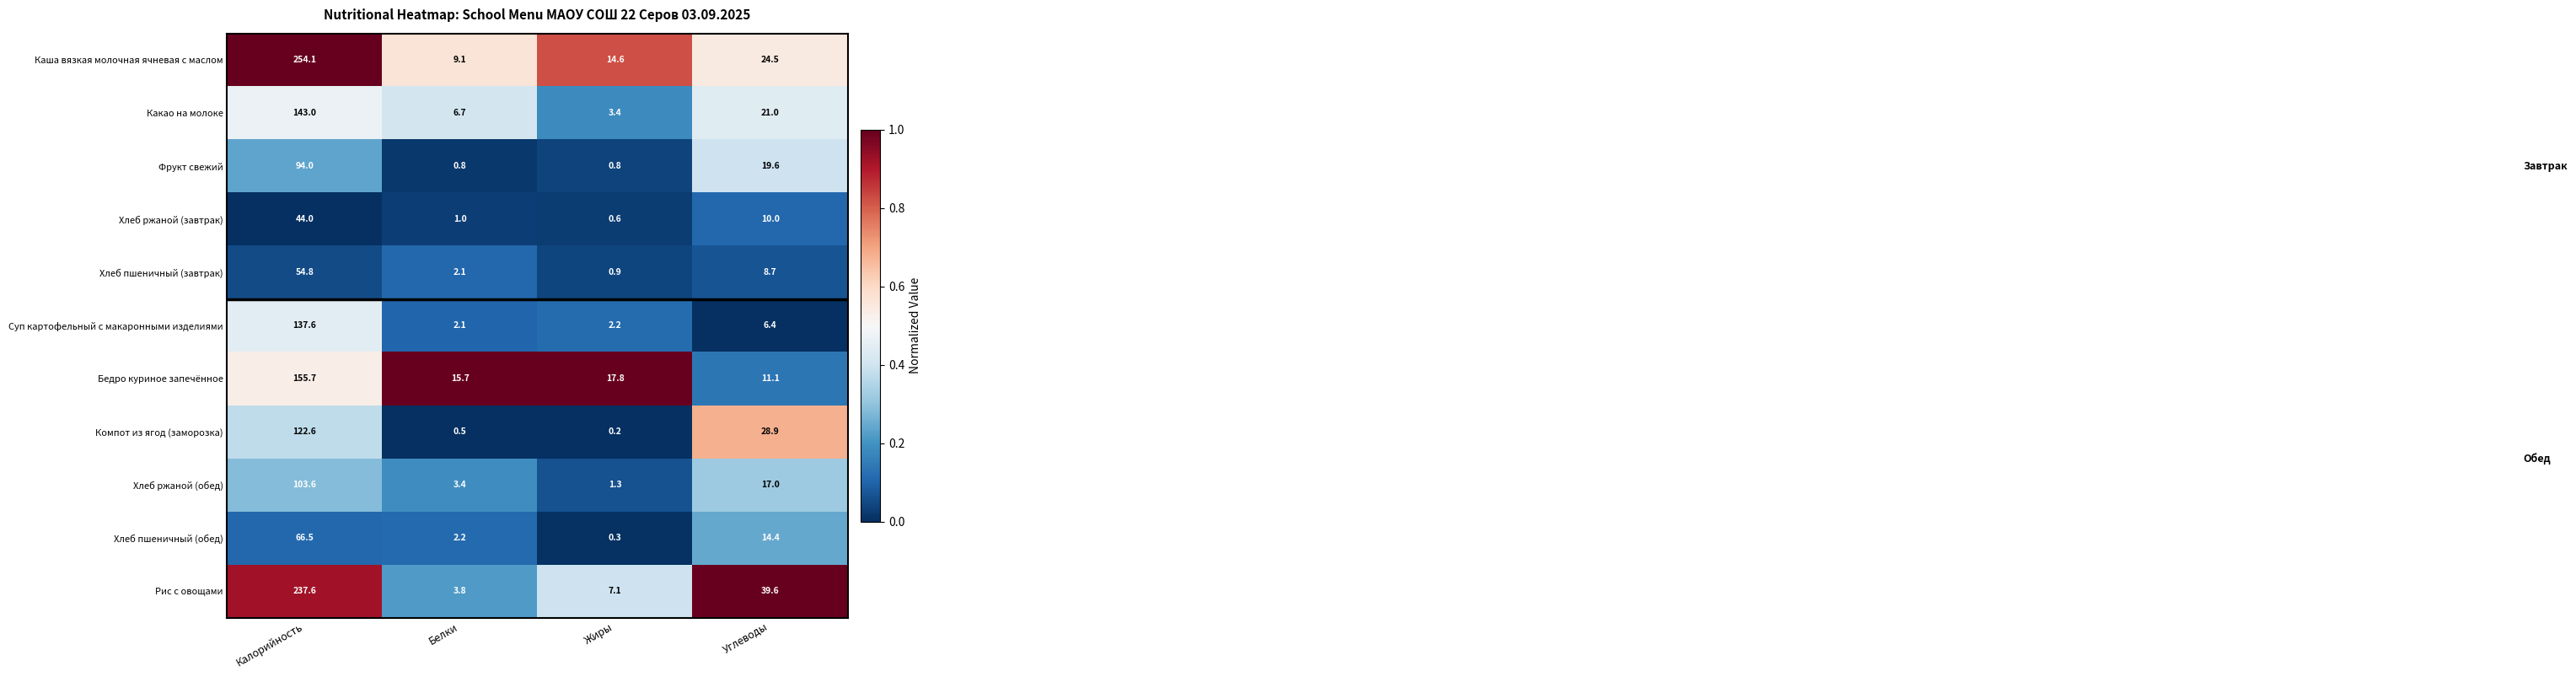

At which category is the sum across all series the highest?

Калорийность